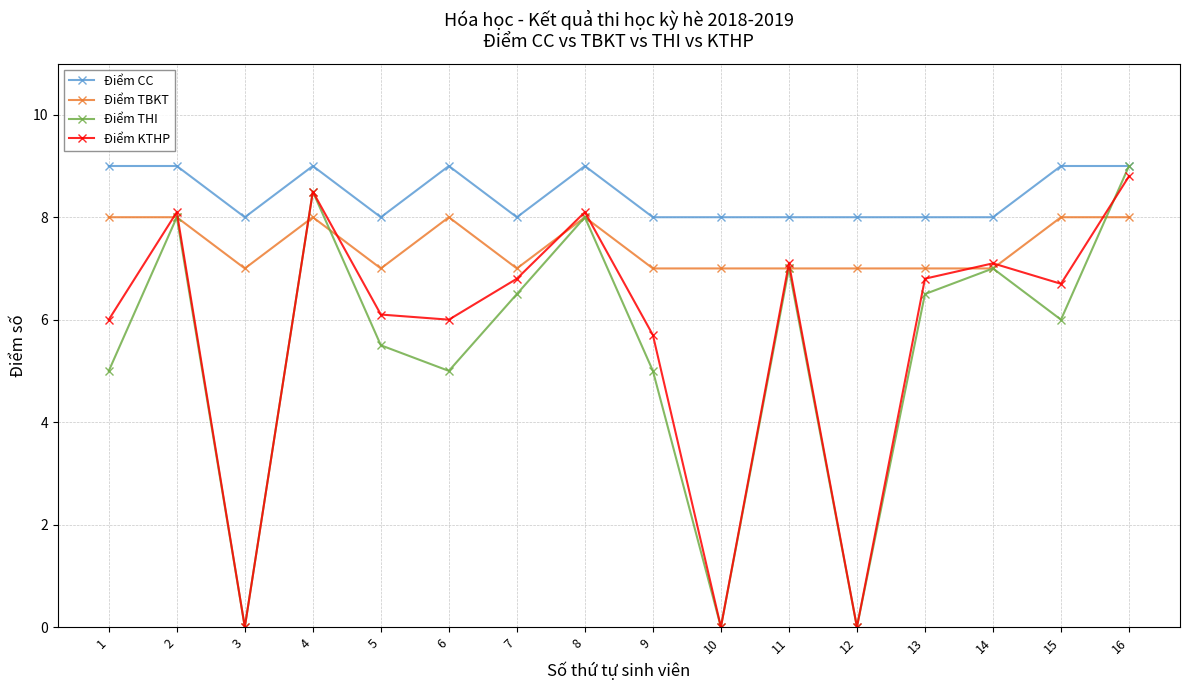

Is it true that Điểm THI equals 10.6 at 15?

False